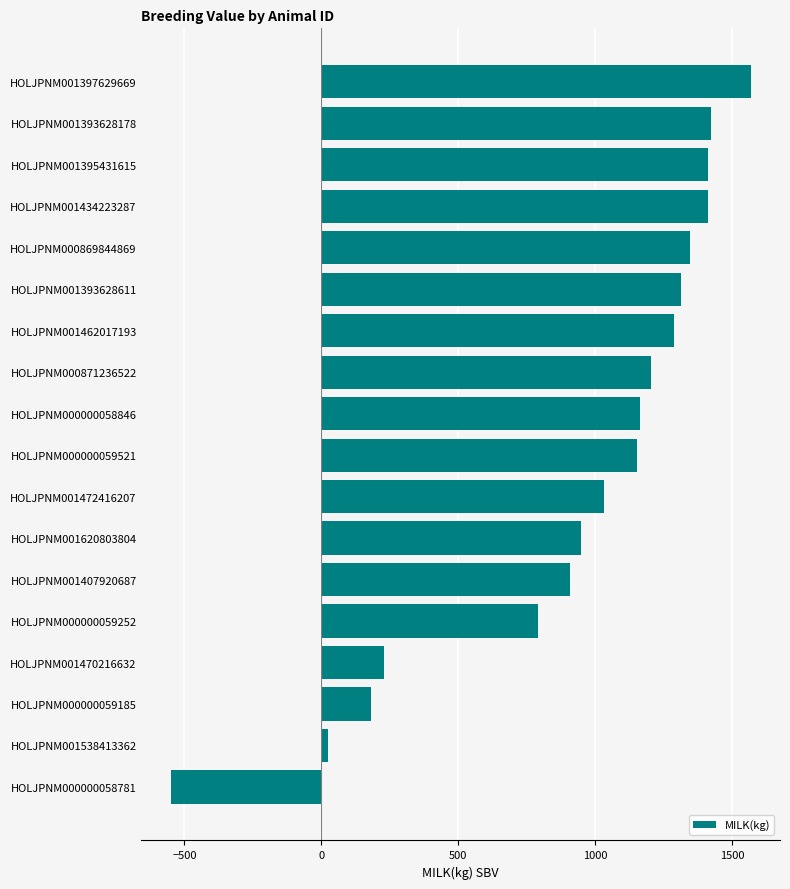

What is the sum of the values at HOLJPNM000869844869 and HOLJPNM001434223287?

2756